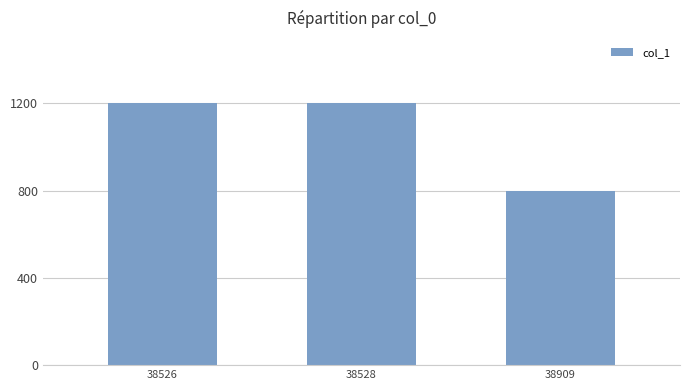

Which has a higher value, 38909 or 38528?

38528